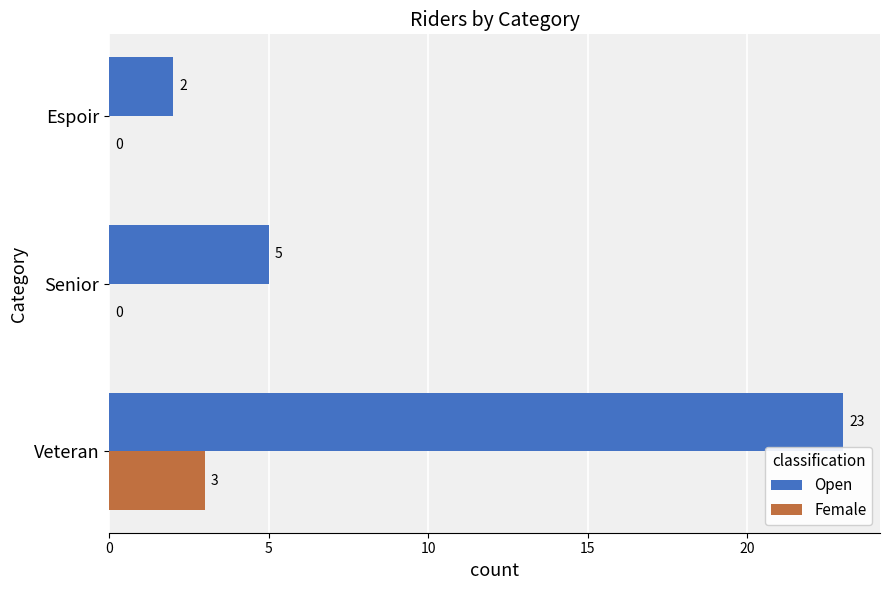

The Open series shows 0 at Espoir. True or false?

False